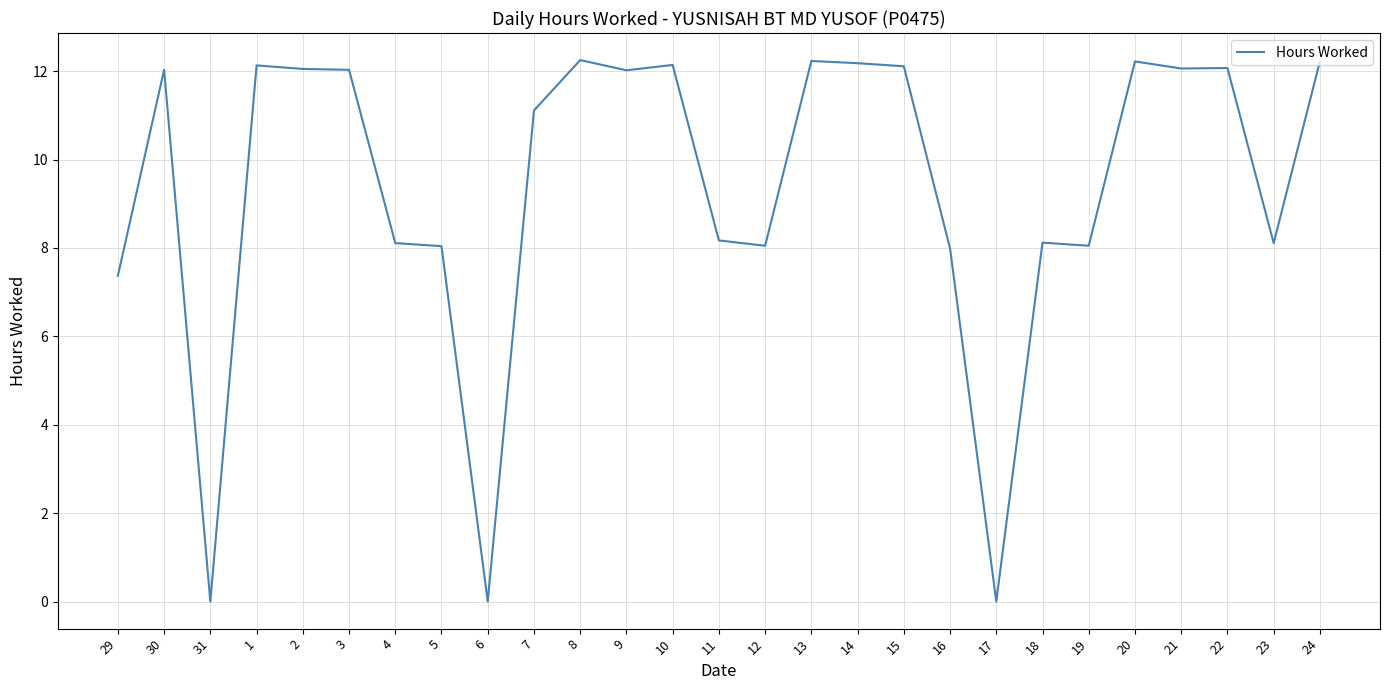

How many lines are shown in the chart?

1